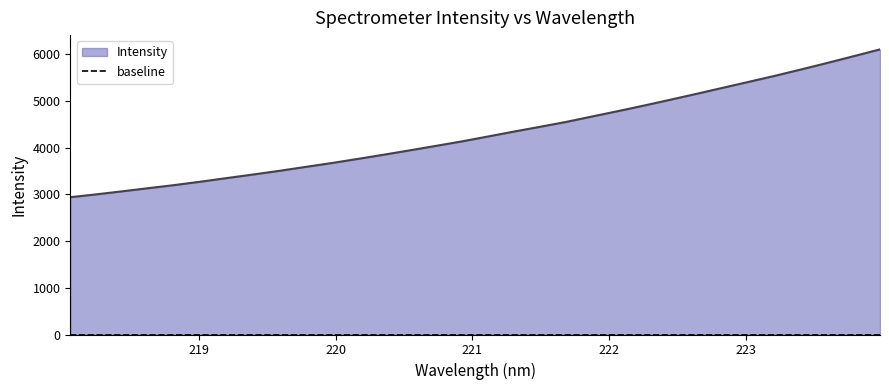

Reading left to right, what are all the values shown in this chart?

2937.6	2998.9	3064.7	3131.8	3198.3	3270.9	3348.0	3424.1	3502.1	3585.9	3668.6	3757.1	3848.0	3941.3	4037.0	4133.6	4238.5	4344.4	4446.8	4551.2	4668.6	4784.3	4904.0	5027.6	5153.3	5281.8	5409.9	5538.8	5674.5	5813.4	5956.2	6100.8